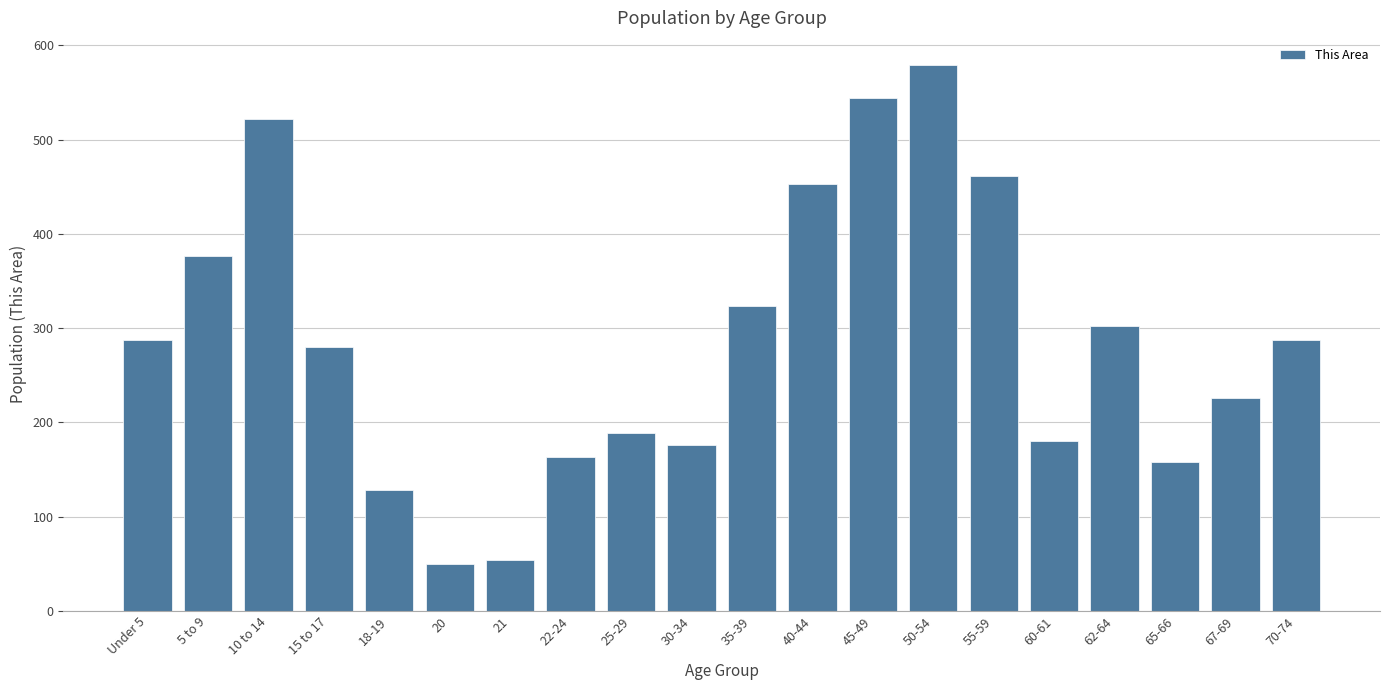

Reading left to right, list all the values displayed in this chart.

Under 5=287	5 to 9=376	10 to 14=522	15 to 17=280	18-19=128	20=50	21=54	22-24=163	25-29=189	30-34=176	35-39=324	40-44=453	45-49=544	50-54=579	55-59=461	60-61=180	62-64=302	65-66=158	67-69=226	70-74=287